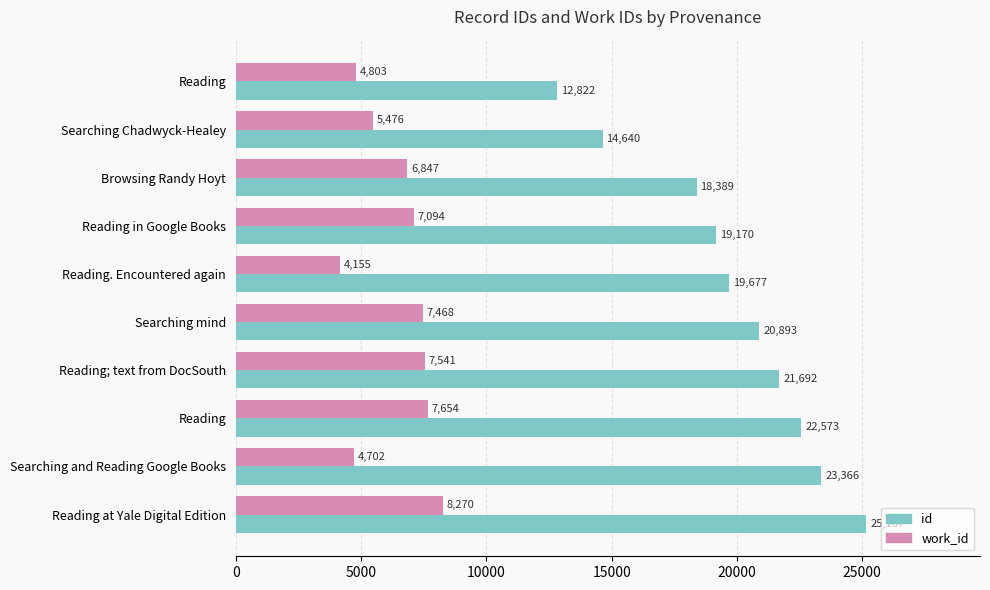

What are all the series names shown in the legend?

id, work_id